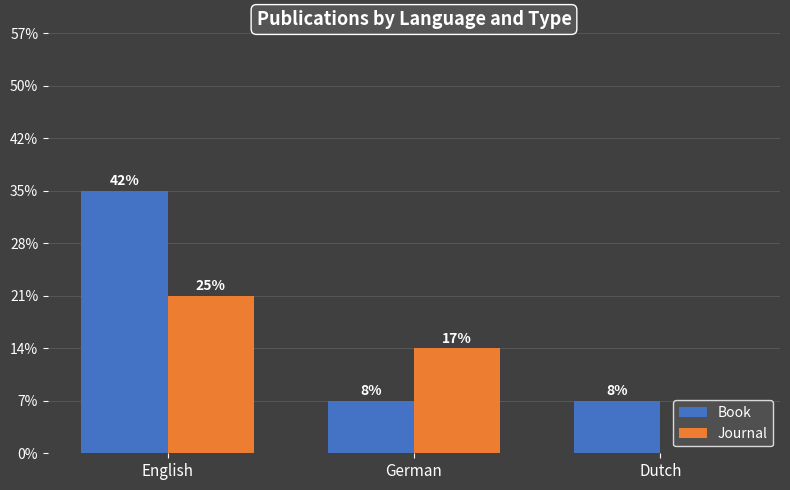

Which series has the largest range (max minus min)?

Book